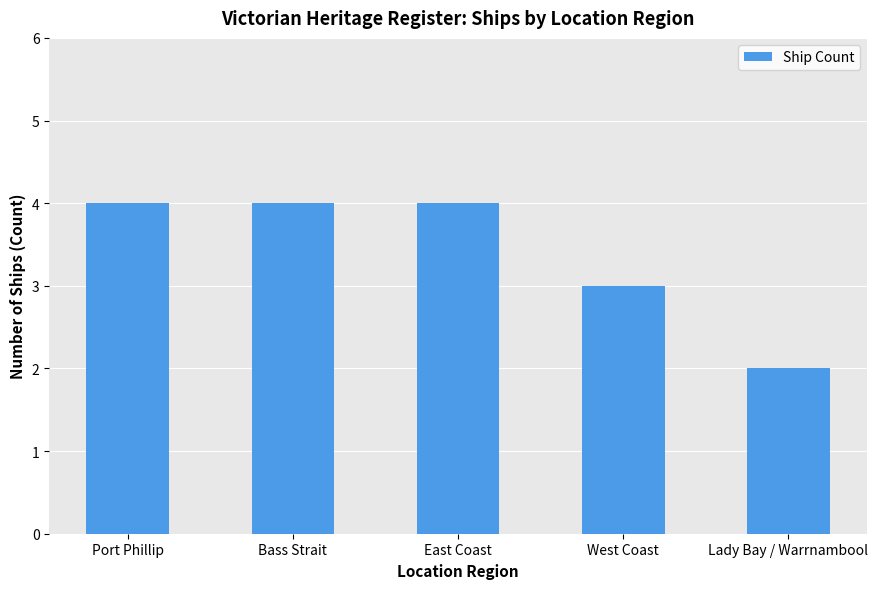

Between Lady Bay / Warrnambool and East Coast, which is larger?

East Coast